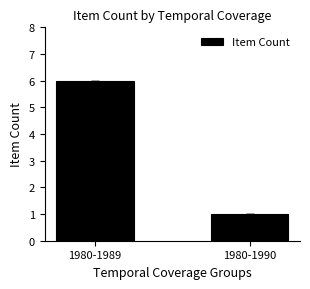

The value at 1980-1989 is 6. True or false?

True